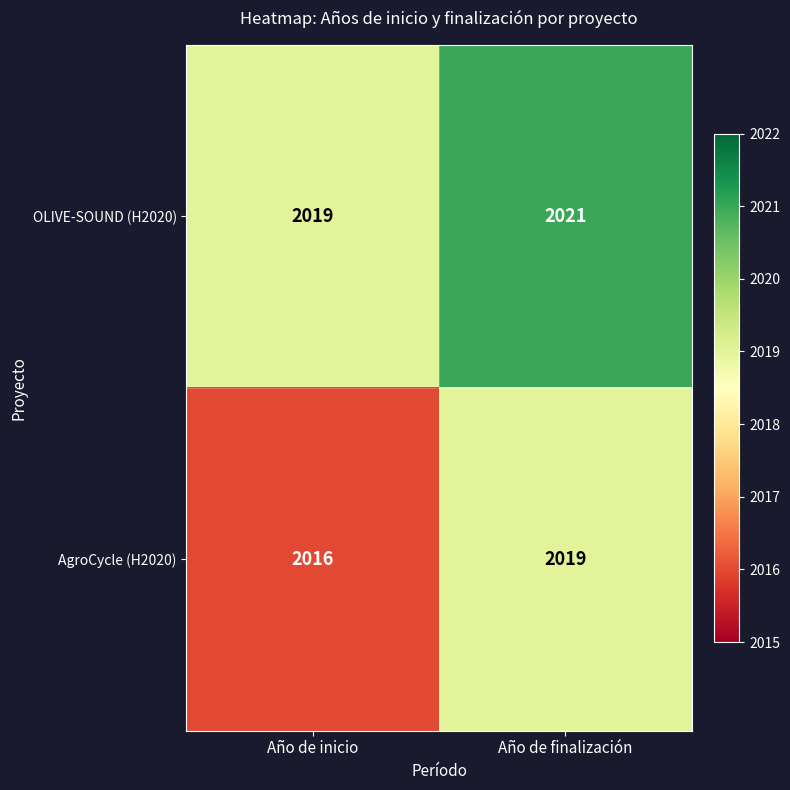

At which category does the chart reach its minimum across all series?

Año de inicio